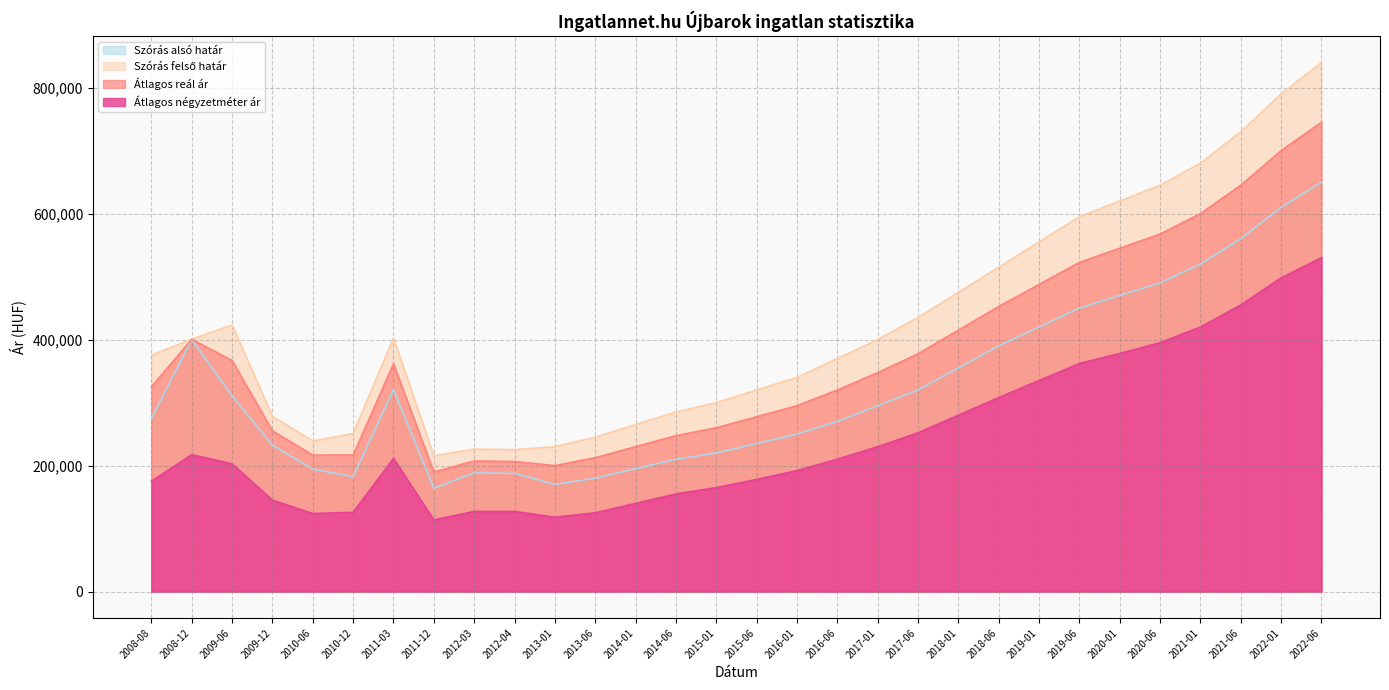

What is the label of the 14th point from the left?

2014-06